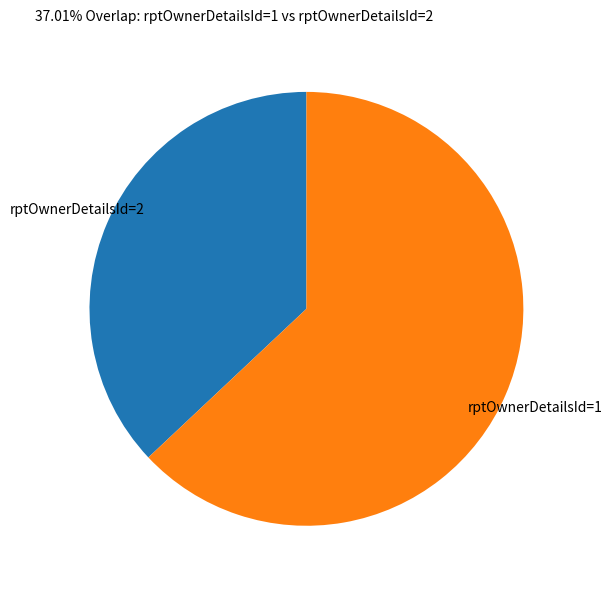

What is the smallest slice in the pie chart?

rptOwnerDetailsId=2